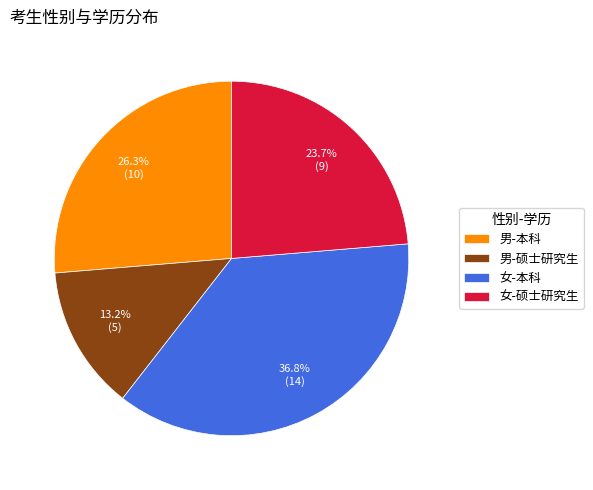

Rank the categories by value from lowest to highest.

男-硕士研究生, 女-硕士研究生, 男-本科, 女-本科